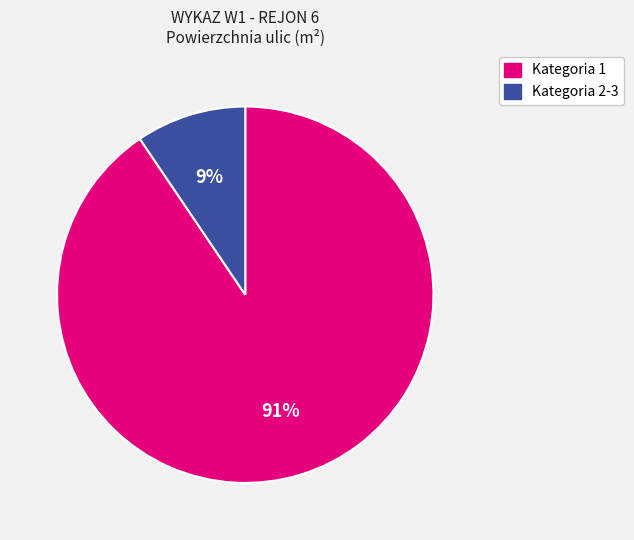

How many segments does this pie chart have?

2